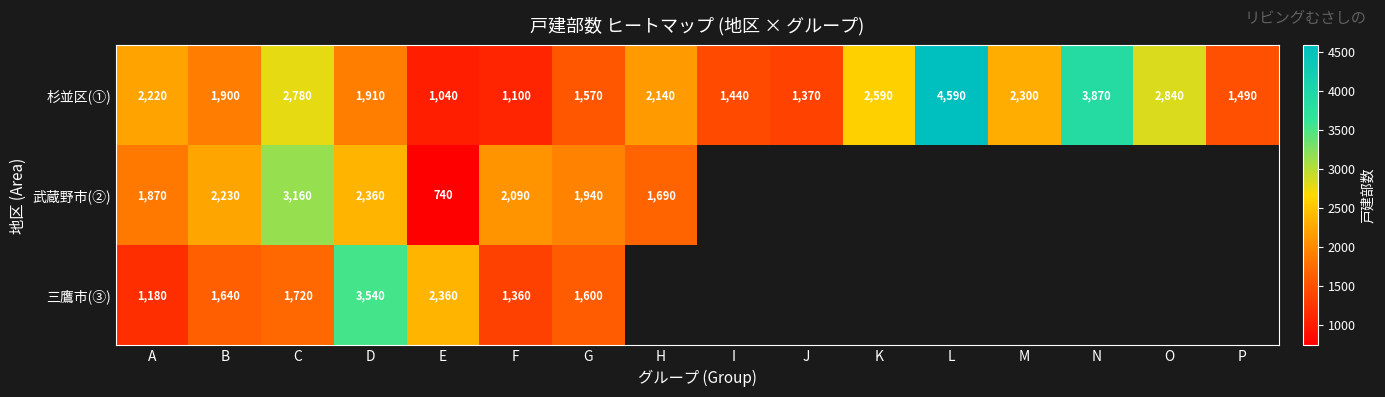

At which category is the sum across all series the highest?

D